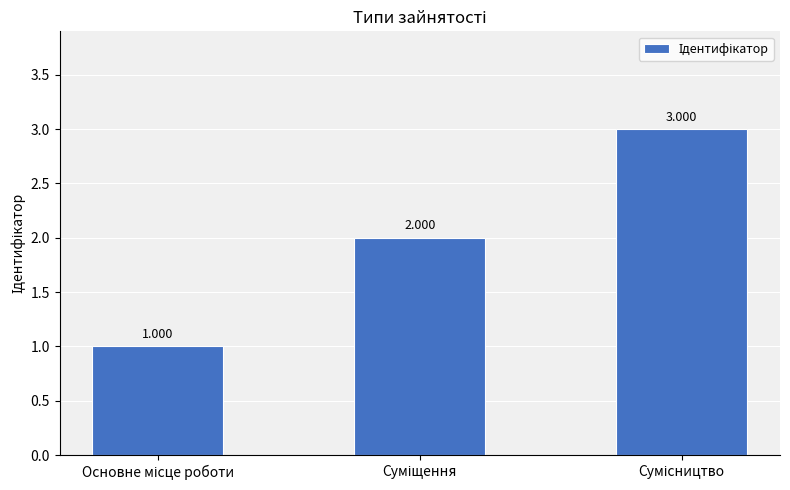

Rank the categories by value from lowest to highest.

Основне місце роботи, Суміщення, Сумісництво